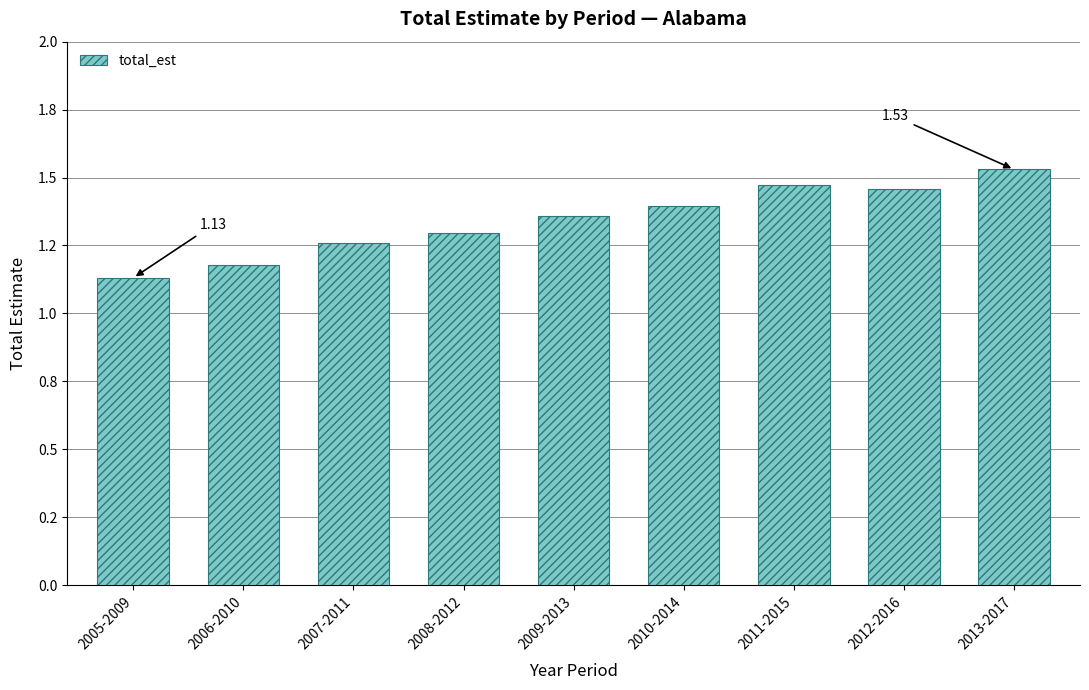

Rank the categories by value from lowest to highest.

2005-2009, 2006-2010, 2007-2011, 2008-2012, 2009-2013, 2010-2014, 2012-2016, 2011-2015, 2013-2017